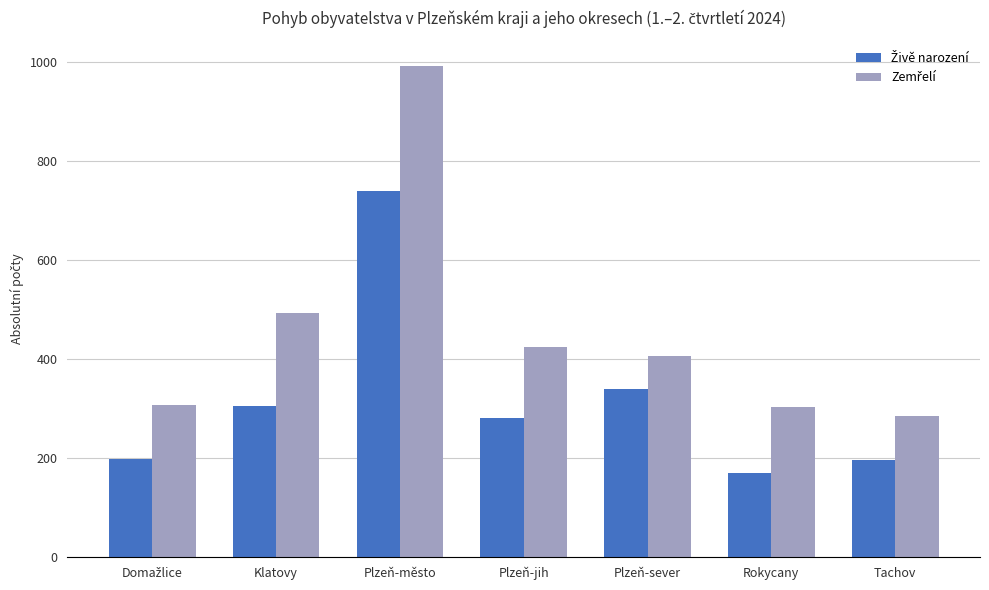

What is the total value across all series at Plzeň-město?

1733